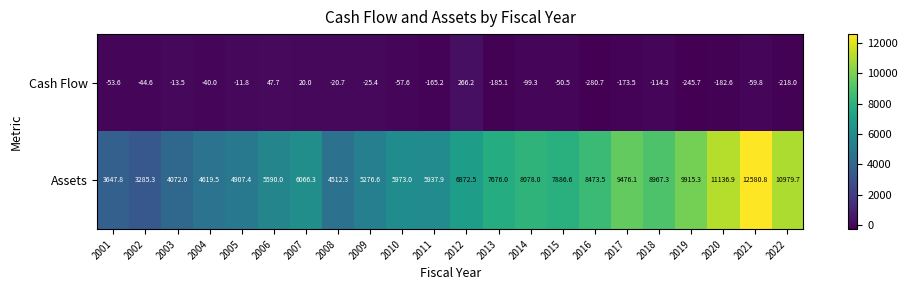

What is the minimum value shown in the chart?

-280.7